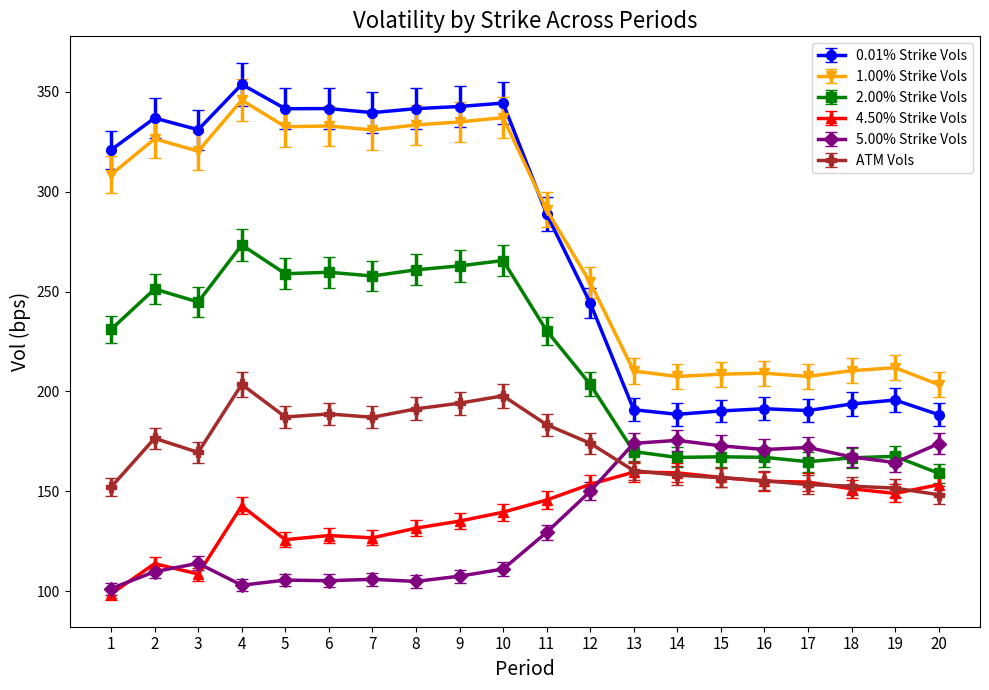

At which category is the sum across all series the highest?

4